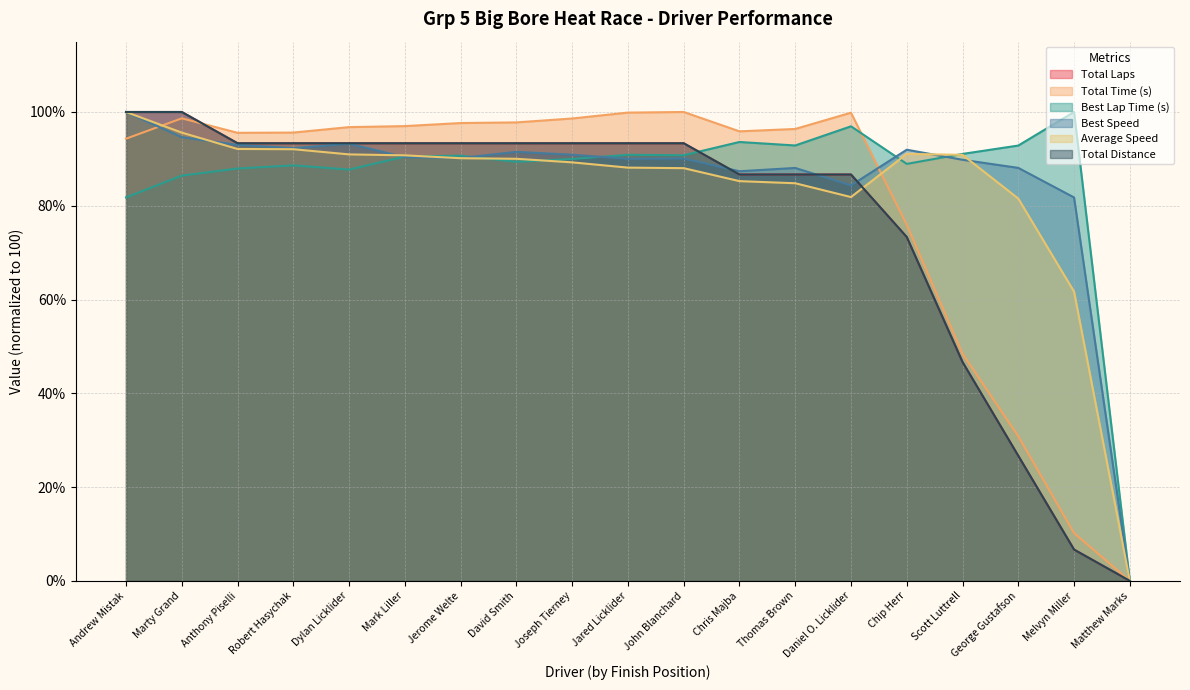

The Total Distance series shows 93.3 at John Blanchard. True or false?

True